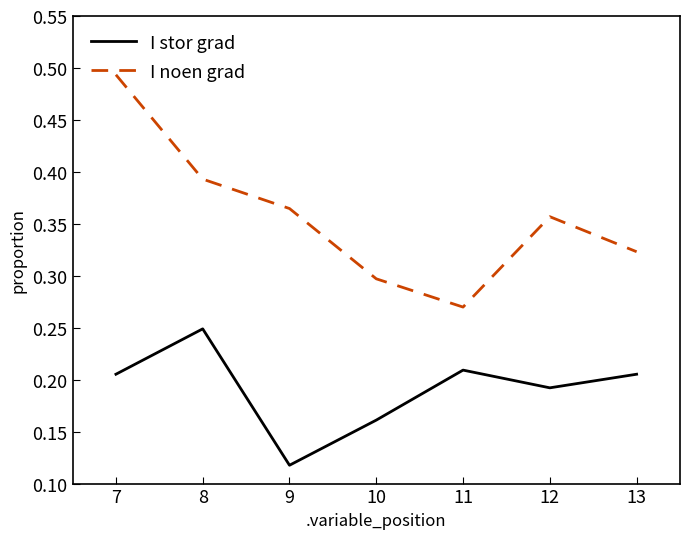

What is the sum of the I noen grad values at 9 and 12?

0.7